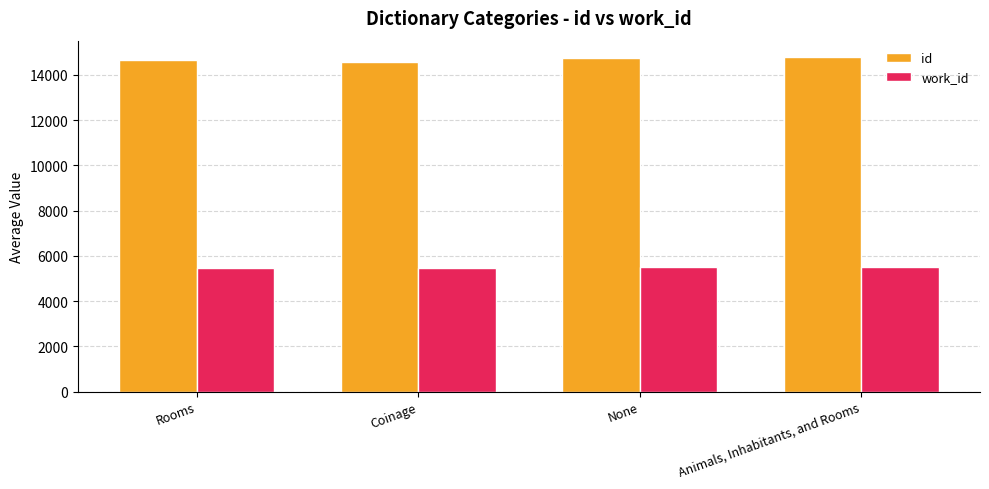

Which series has the largest total across all categories?

id